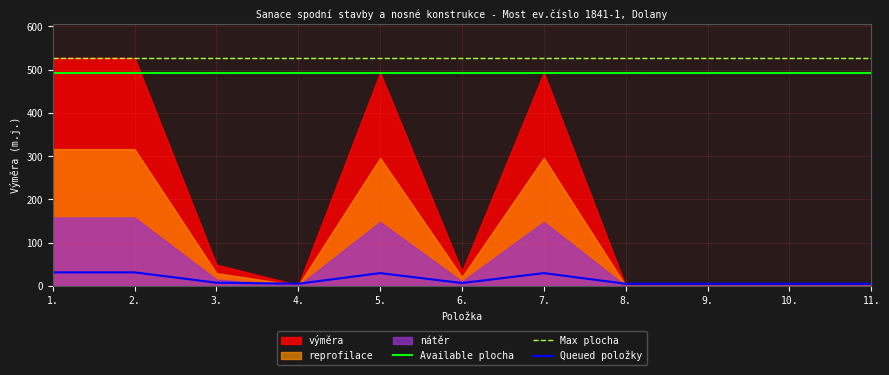

How many data points does each series have?

11